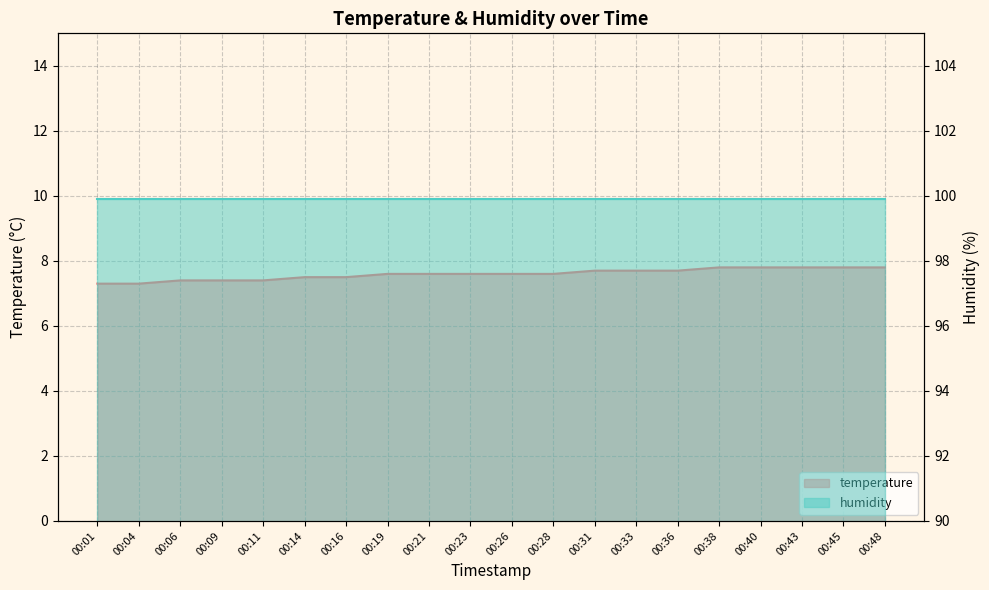

What is the maximum value shown in the chart?

7.8